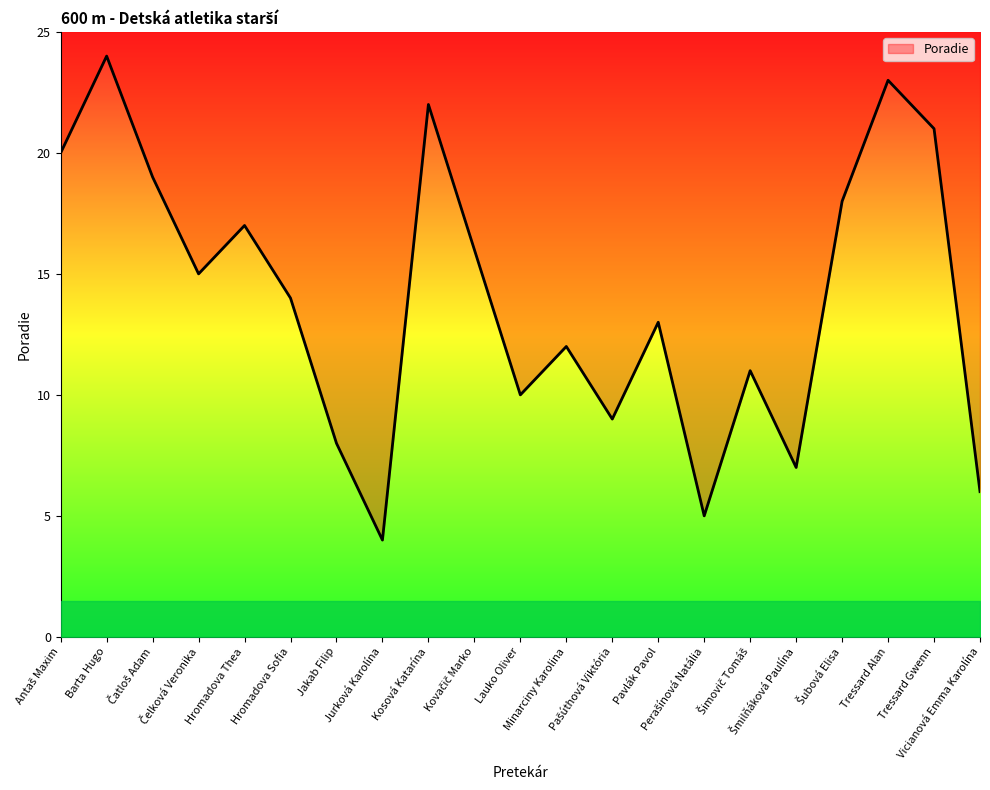

How many values exceed 14?

10